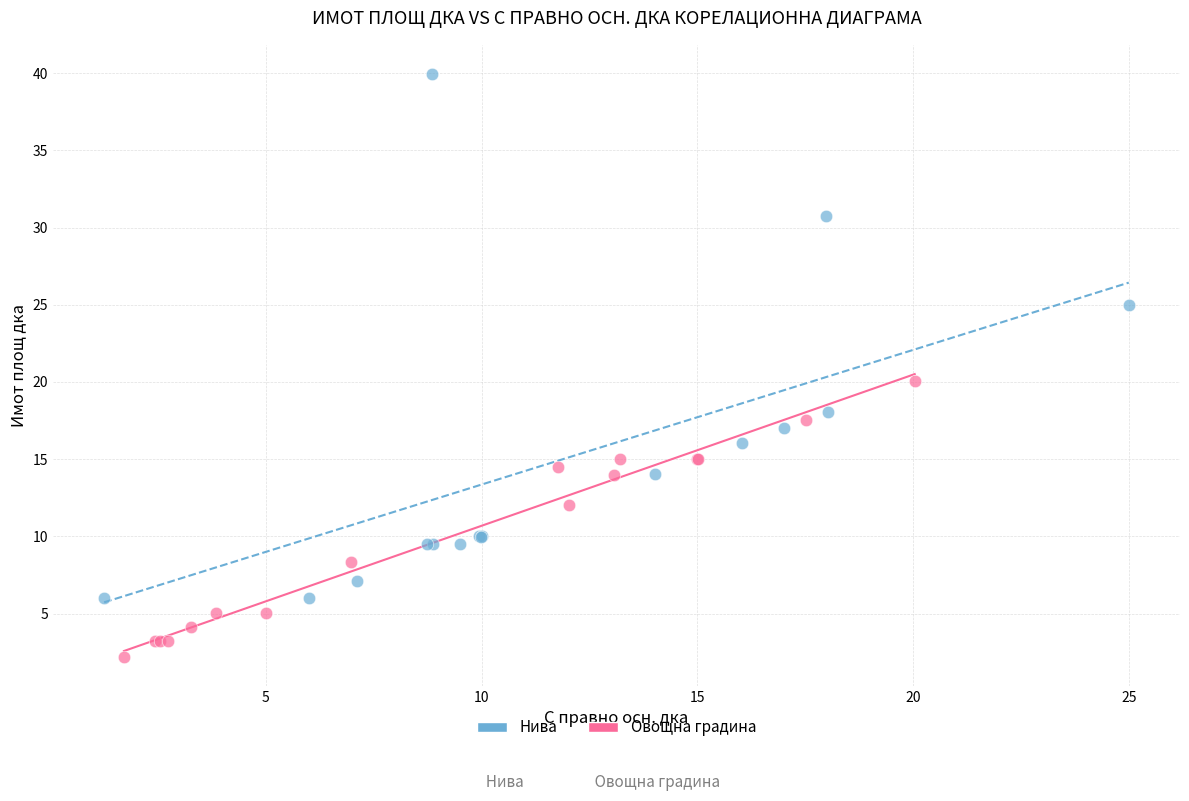

Which series contains the lowest Y value?

Овощна градина